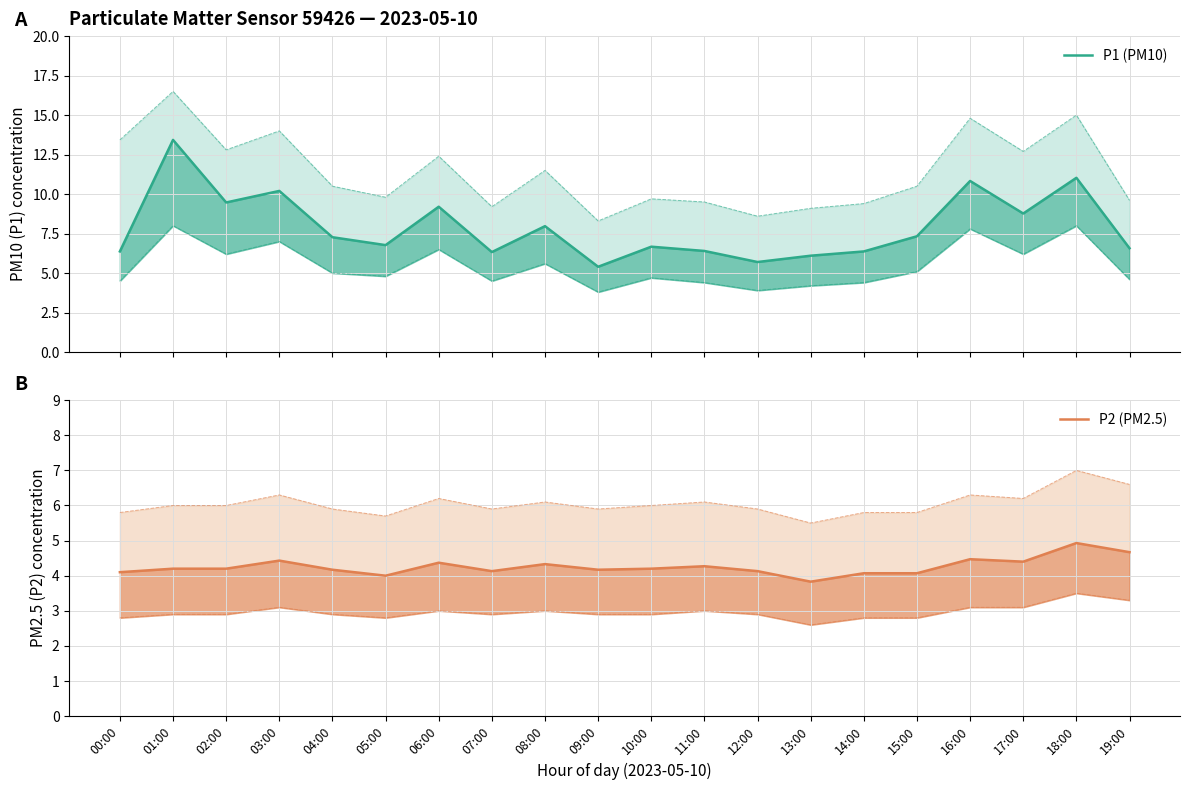

What are all the series names shown in the legend?

P1 (PM10), P2 (PM2.5)